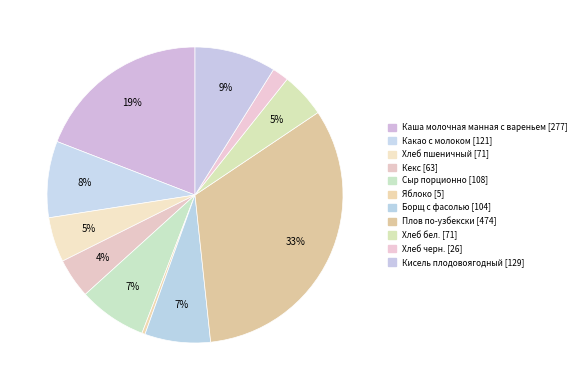

Does Плов по-узбекски account for over 50% of the chart?

No